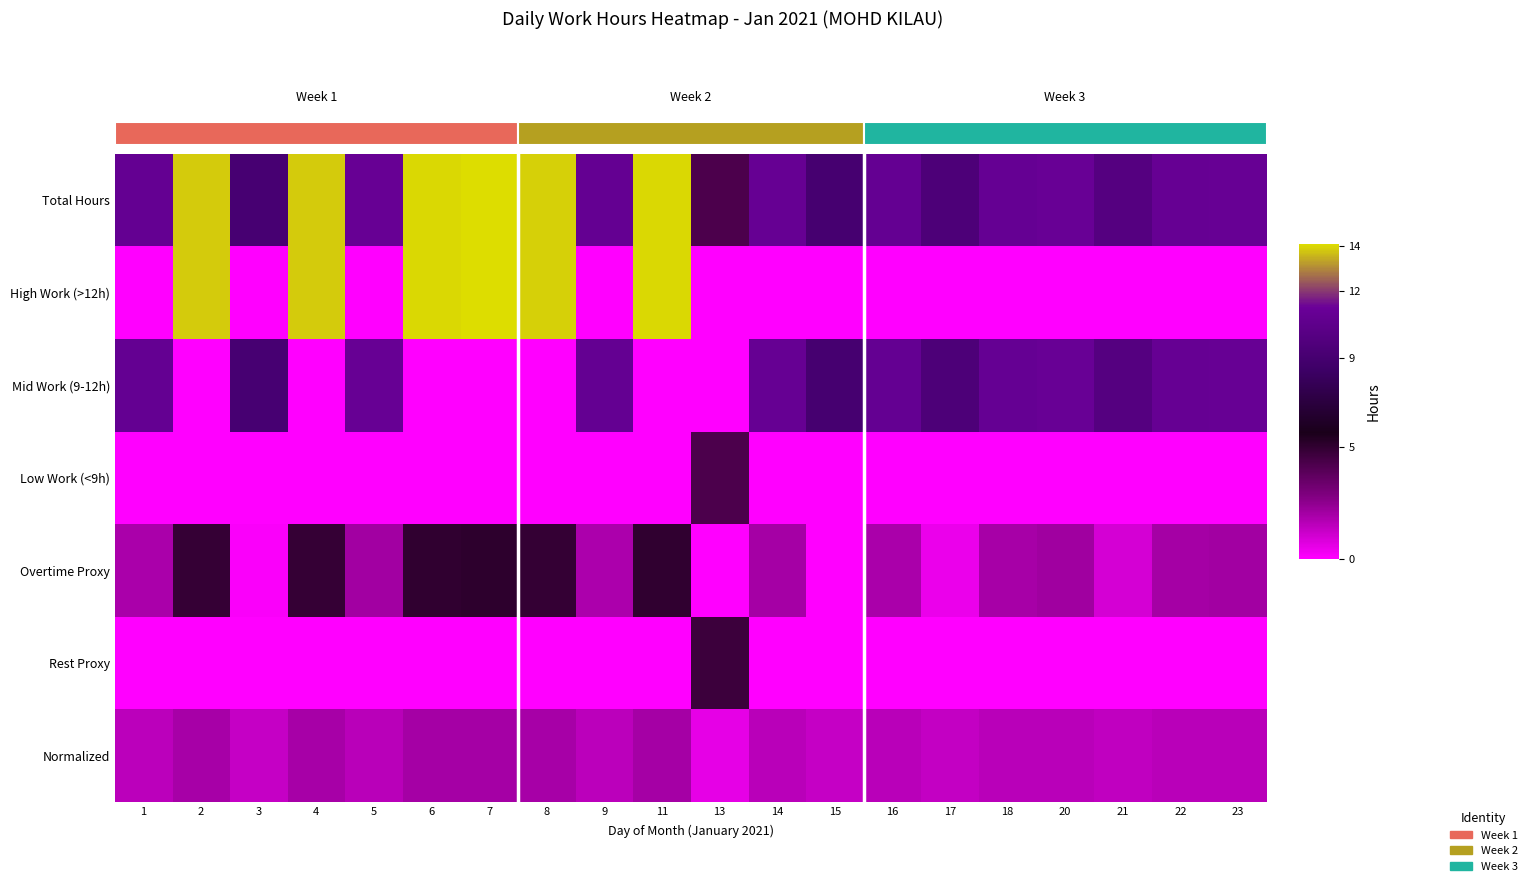

Reading left to right, what are all the values shown in this chart?

Total Hours: 1=10.9	2=13.9	3=9.1	4=13.9	5=11.1	6=14.0	7=14.1	8=13.9	9=10.9	11=14.0	13=4.3	14=11.0	15=9.1	16=10.9	17=9.5	18=10.9	20=11.1	21=10.0	22=11.0	23=11.0
High Work (>12h): 1=0.0	2=13.9	3=0.0	4=13.9	5=0.0	6=14.0	7=14.1	8=13.9	9=0.0	11=14.0	13=0.0	14=0.0	15=0.0	16=0.0	17=0.0	18=0.0	20=0.0	21=0.0	22=0.0	23=0.0
Mid Work (9-12h): 1=10.9	2=0.0	3=9.1	4=0.0	5=11.1	6=0.0	7=0.0	8=0.0	9=10.9	11=0.0	13=0.0	14=11.0	15=9.1	16=10.9	17=9.5	18=10.9	20=11.1	21=10.0	22=11.0	23=11.0
Low Work (<9h): 1=0.0	2=0.0	3=0.0	4=0.0	5=0.0	6=0.0	7=0.0	8=0.0	9=0.0	11=0.0	13=4.3	14=0.0	15=0.0	16=0.0	17=0.0	18=0.0	20=0.0	21=0.0	22=0.0	23=0.0
Overtime Proxy: 1=1.9	2=4.9	3=0.1	4=4.9	5=2.1	6=5.0	7=5.1	8=4.9	9=1.9	11=5.0	13=0.0	14=2.0	15=0.1	16=1.9	17=0.5	18=1.9	20=2.1	21=1.0	22=2.0	23=2.0
Rest Proxy: 1=0.0	2=0.0	3=0.0	4=0.0	5=0.0	6=0.0	7=0.0	8=0.0	9=0.0	11=0.0	13=4.7	14=0.0	15=0.0	16=0.0	17=0.0	18=0.0	20=0.0	21=0.0	22=0.0	23=0.0
Normalized: 1=1.5	2=2.0	3=1.3	4=2.0	5=1.6	6=2.0	7=2.0	8=2.0	9=1.5	11=2.0	13=0.6	14=1.6	15=1.3	16=1.5	17=1.3	18=1.6	20=1.6	21=1.4	22=1.6	23=1.6